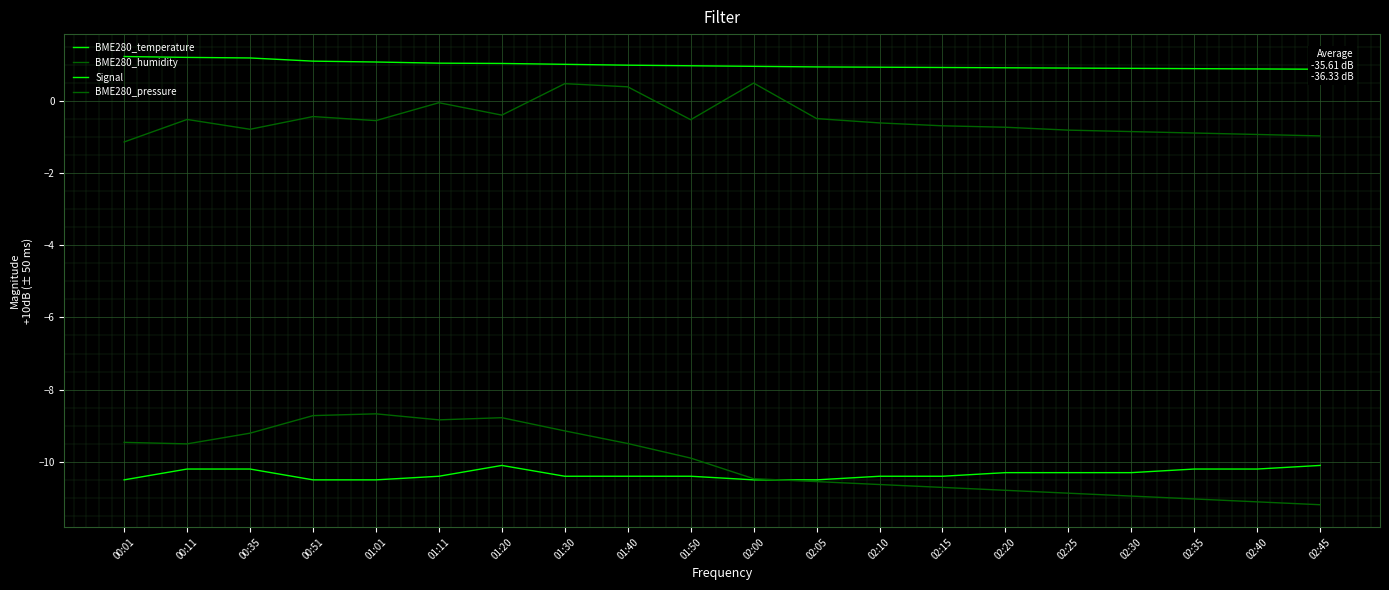

At how many categories does at least one series exceed -9?

20